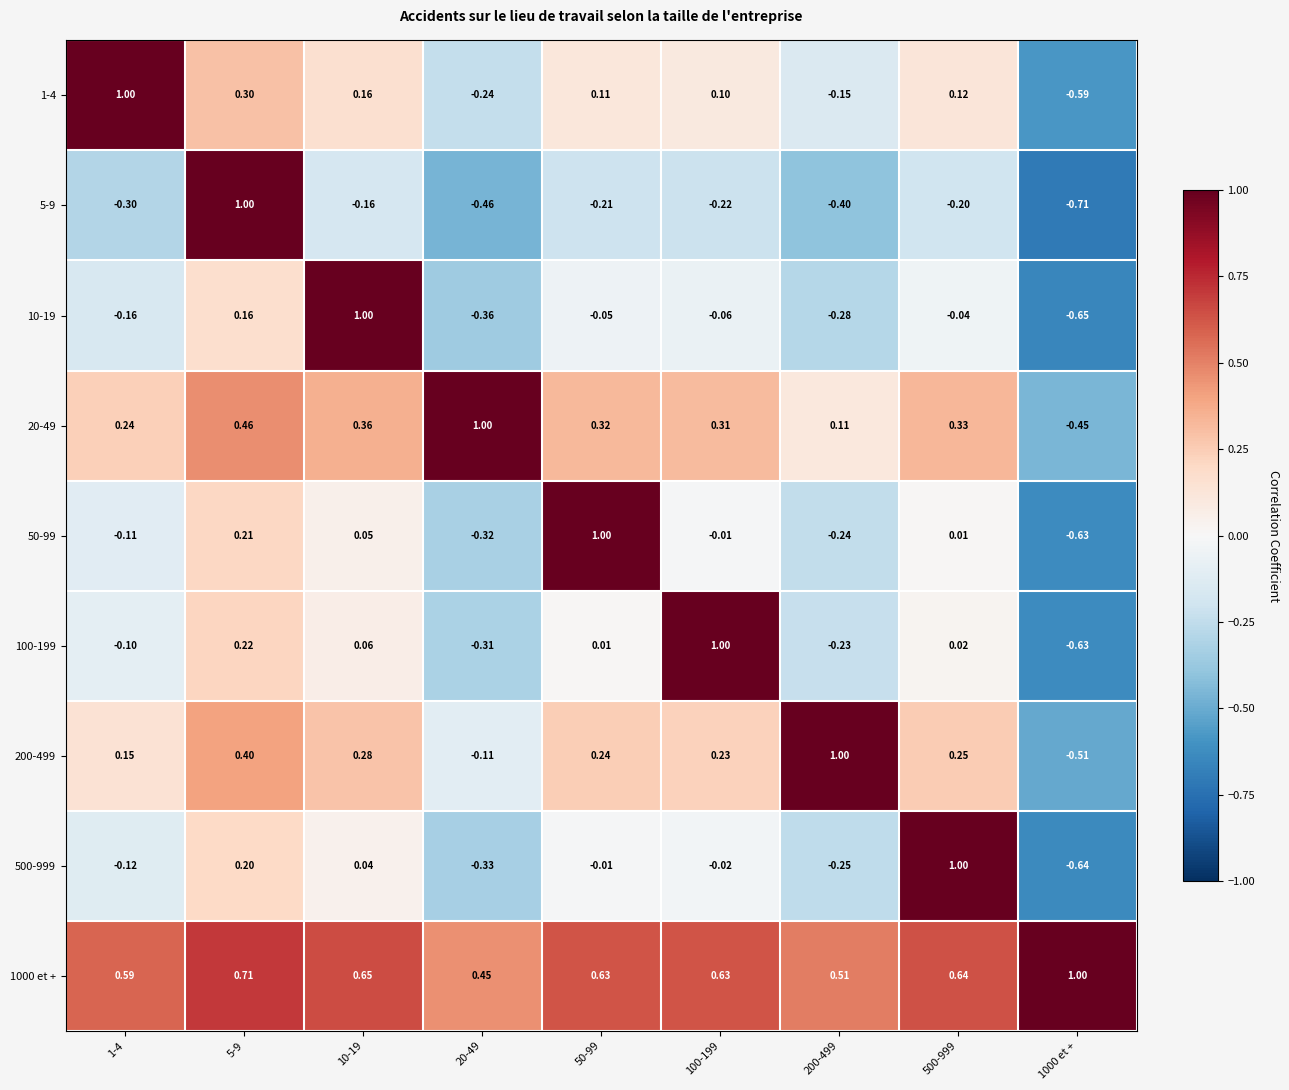

Is the value of 1-4 at 10-19 greater than the value of 20-49 at 10-19?

No